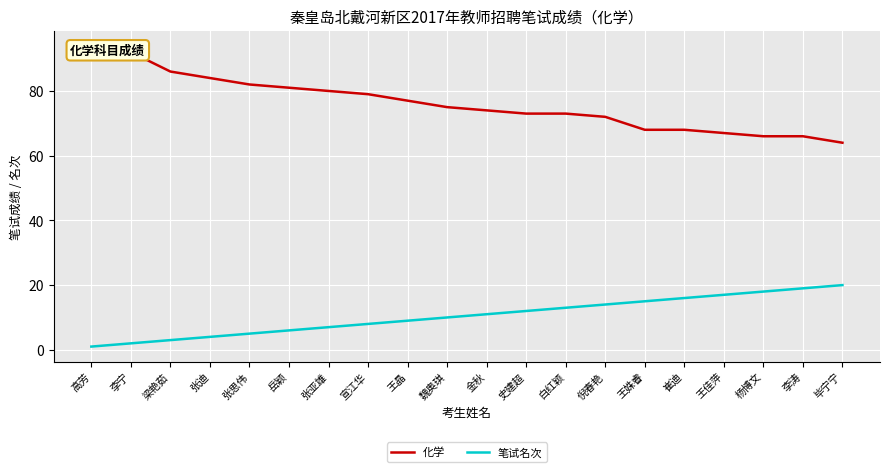

True or false: 笔试名次 and 化学 intersect in this chart.

False